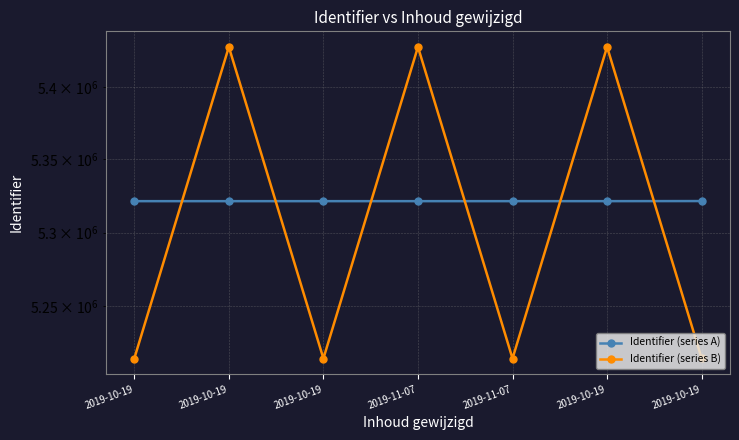

Is the value of Identifier (series A) at 2019-10-19 greater than the value of Identifier (series B) at 2019-11-07?

No